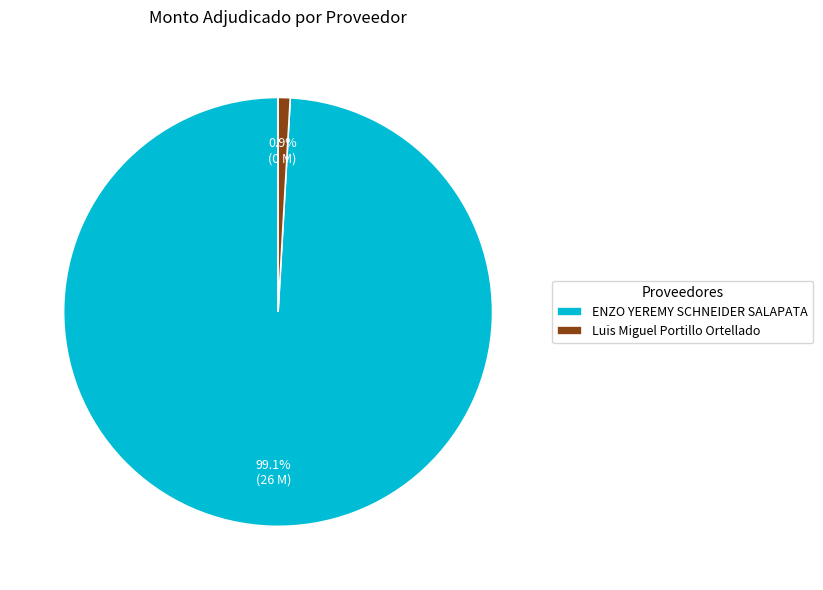

Which slice is the smallest?

Luis Miguel Portillo Ortellado